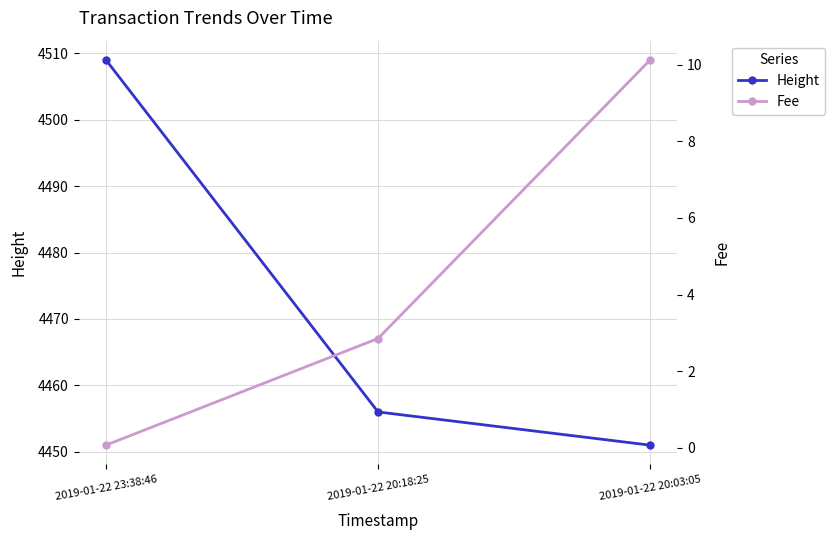

The Height series shows 1545.2 at 2019-01-22 20:18:25. True or false?

False